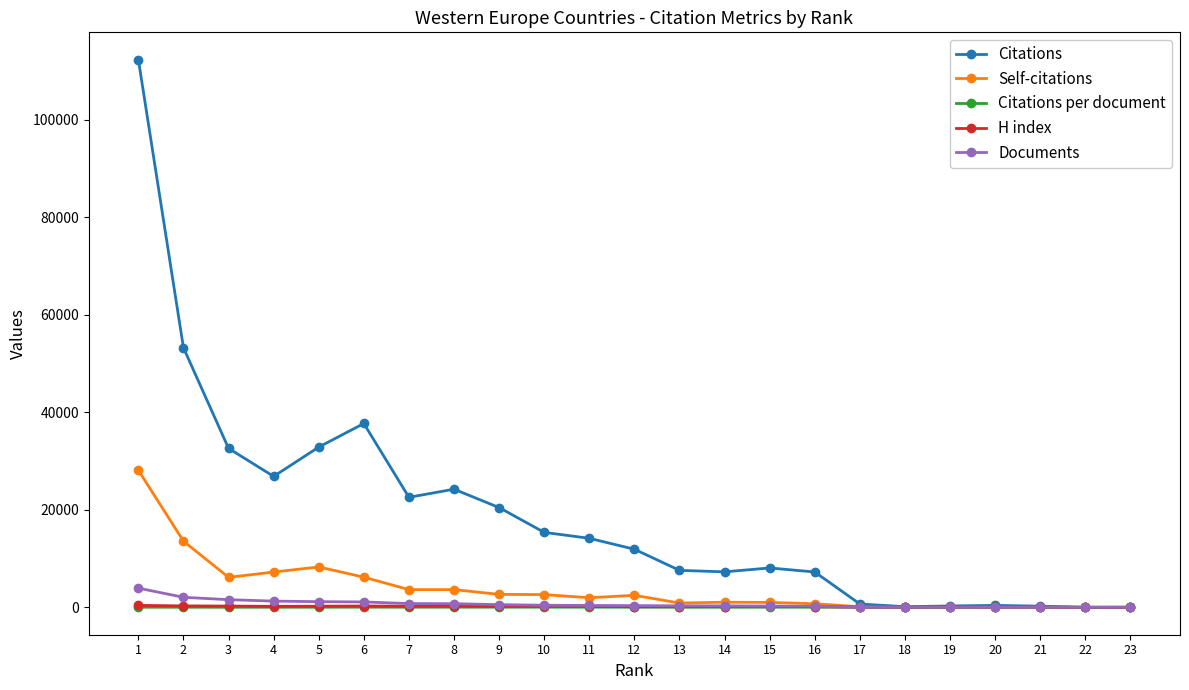

Which series has the largest range (max minus min)?

Citations